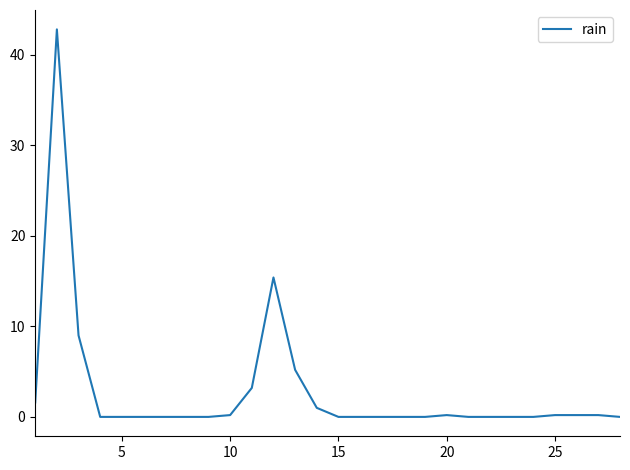

What is the maximum value shown in the chart?

42.8